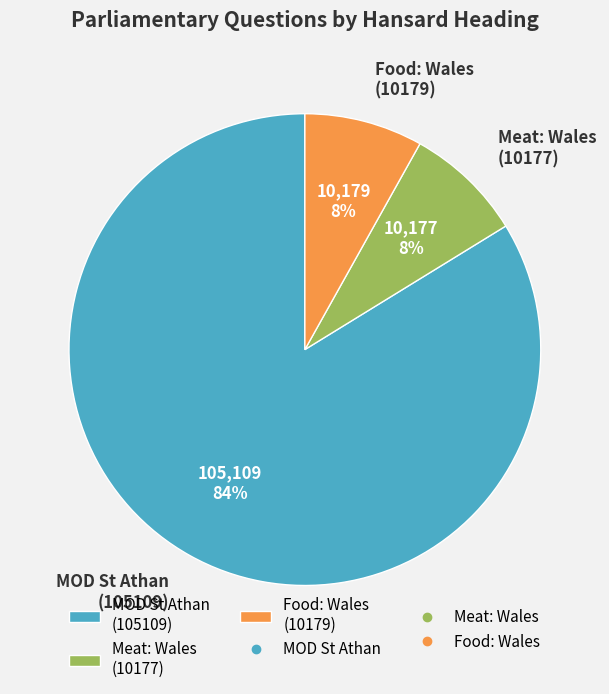

Count the number of slices in the pie.

3